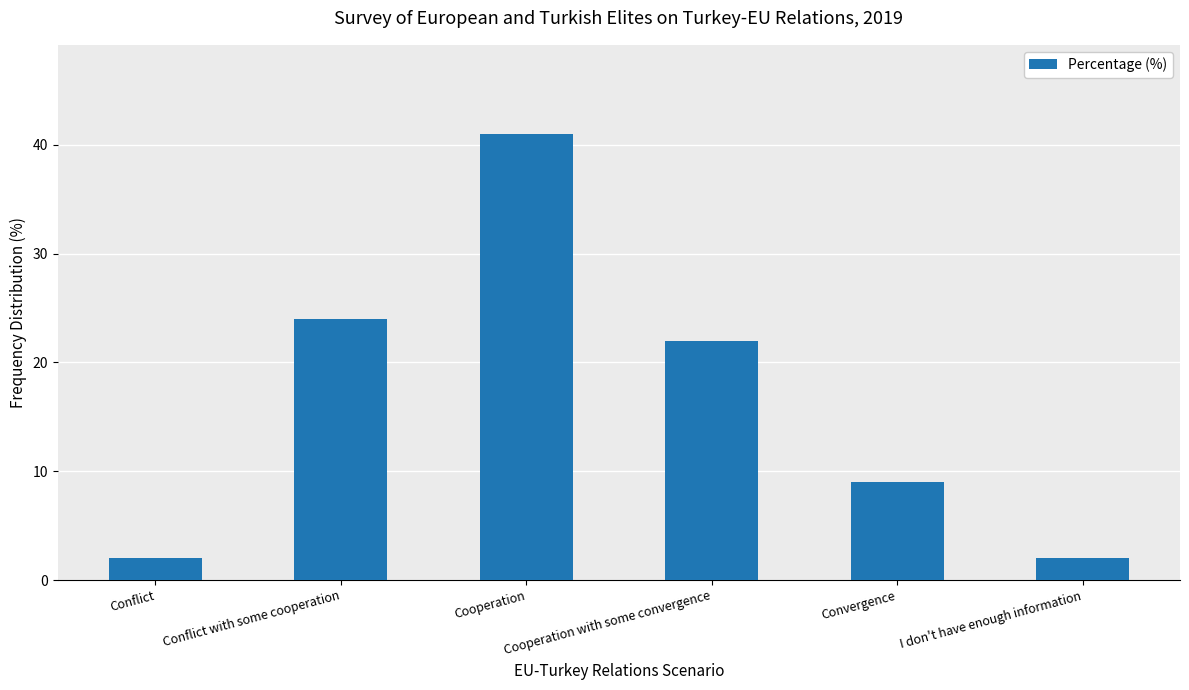

What position from the right is Conflict with some cooperation?

5